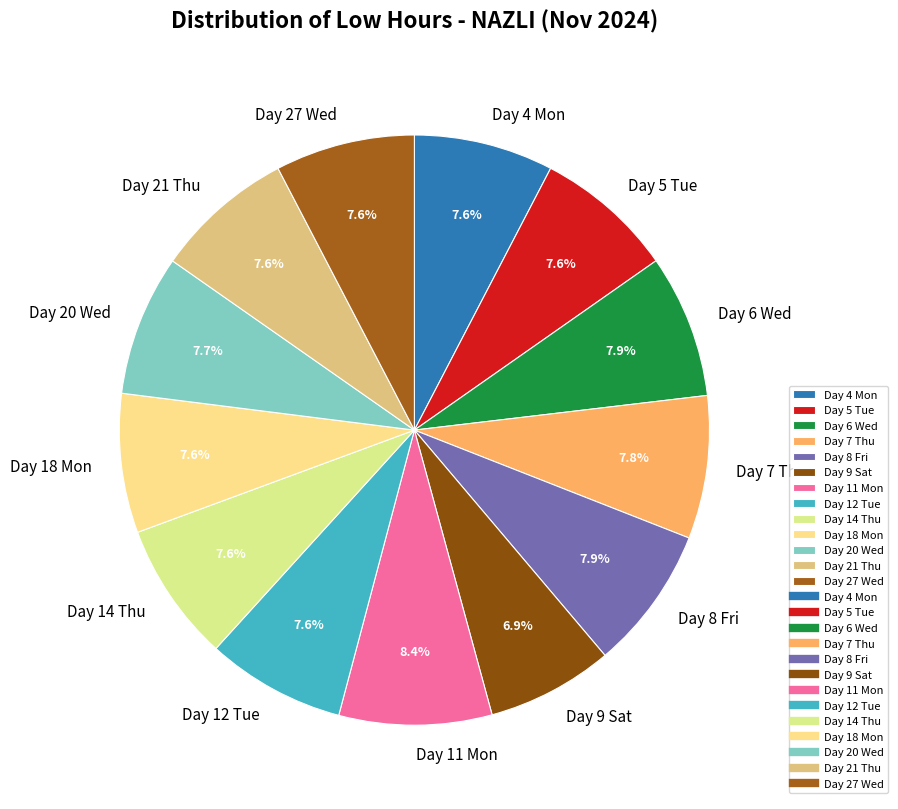

Combined, do Day 12 Tue and Day 7 Thu account for over 50%?

No